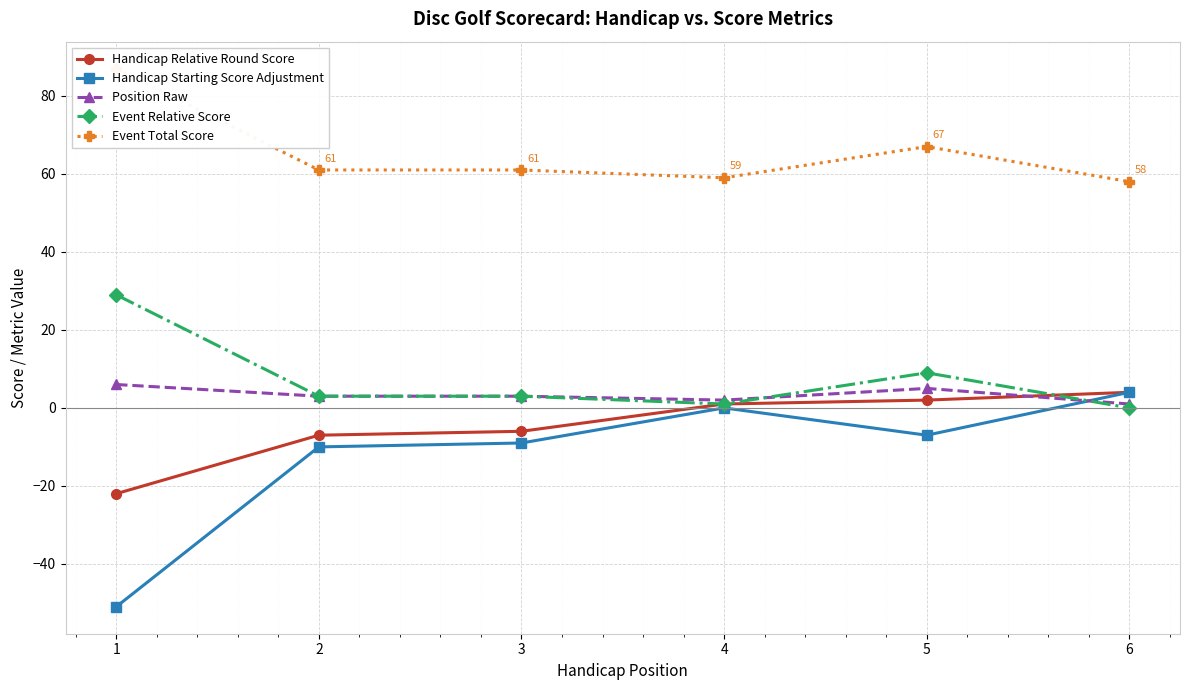

The value of Event Total Score at 6 is 58. True or false?

True